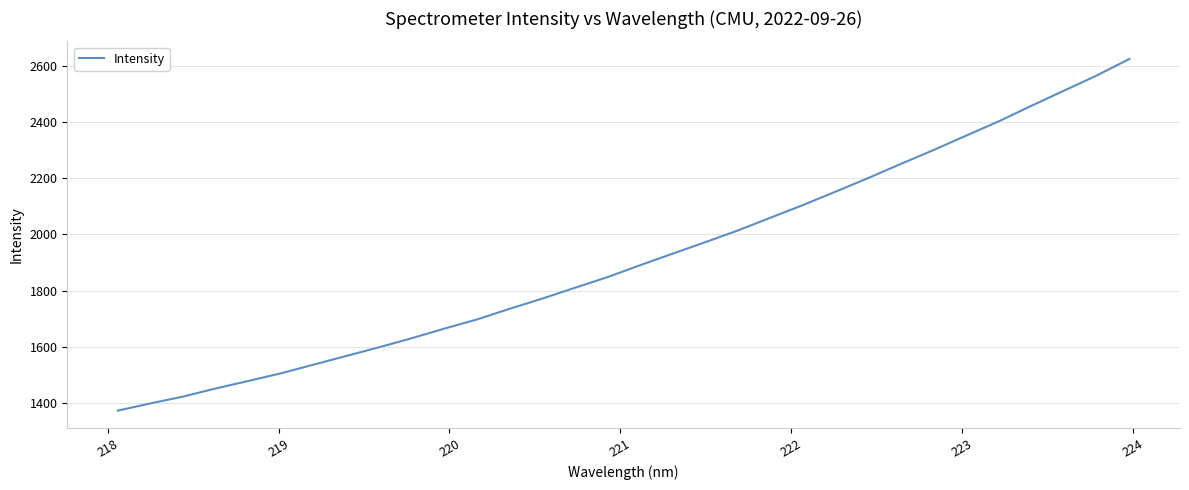

What is the difference between the maximum and minimum values?

1254.1